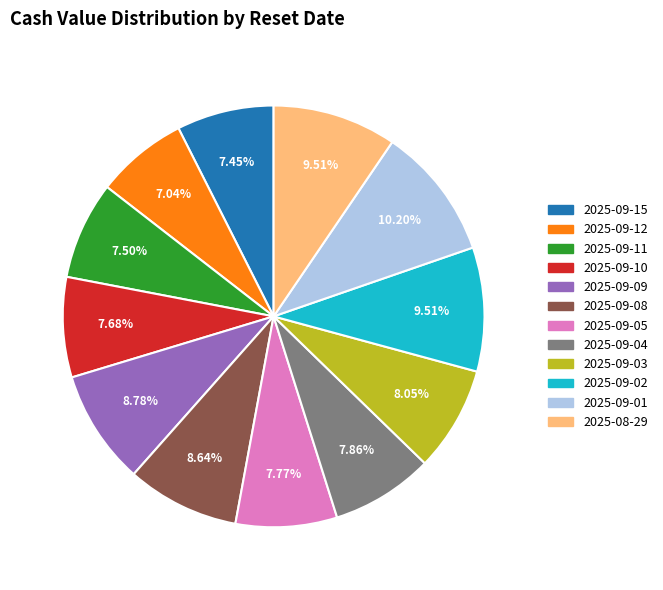

Is 2025-08-29 the majority of the pie?

No